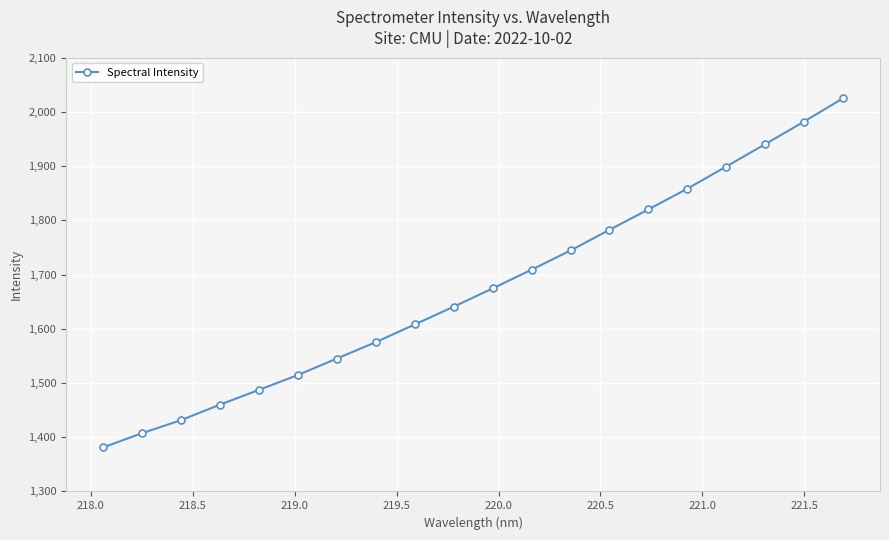

What is the difference between the maximum and second lowest values?

617.6